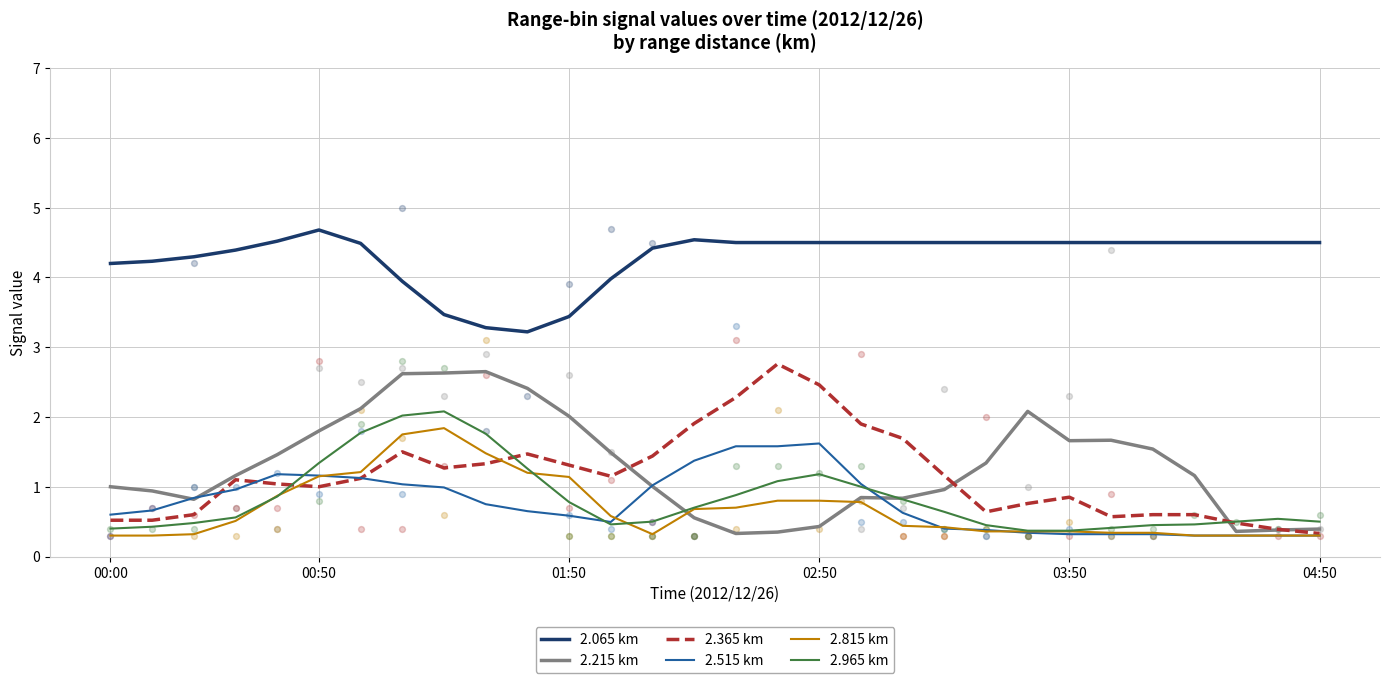

Which series contains the highest Y value?

2.065 km